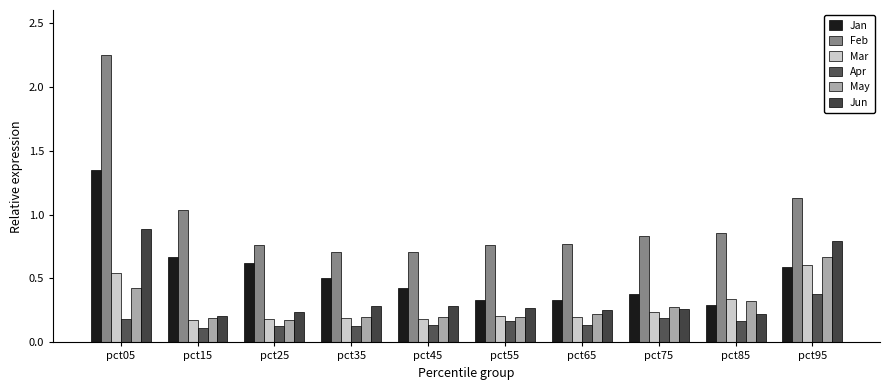

At which category is the sum across all series the highest?

pct05